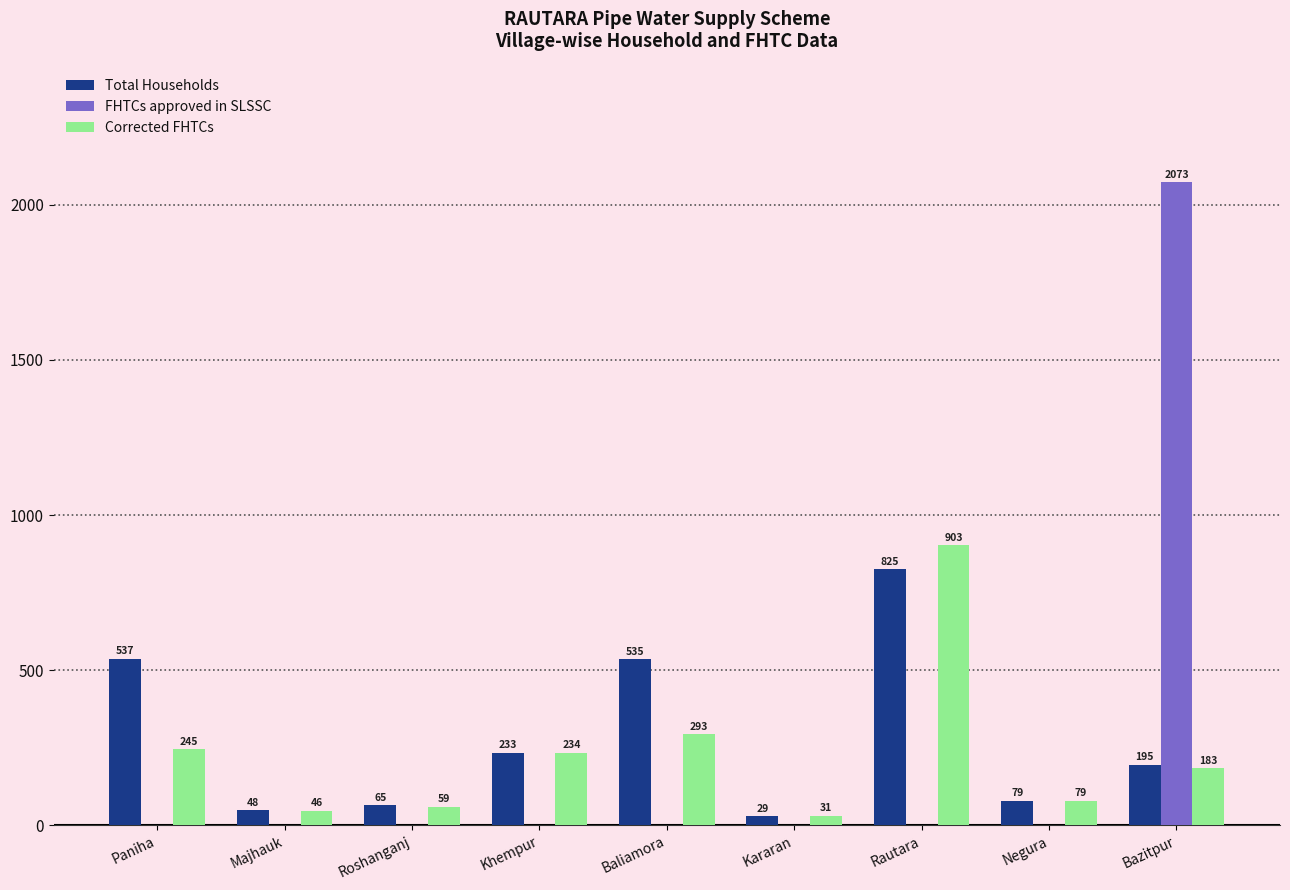

At which category is the sum across all series the highest?

Bazitpur